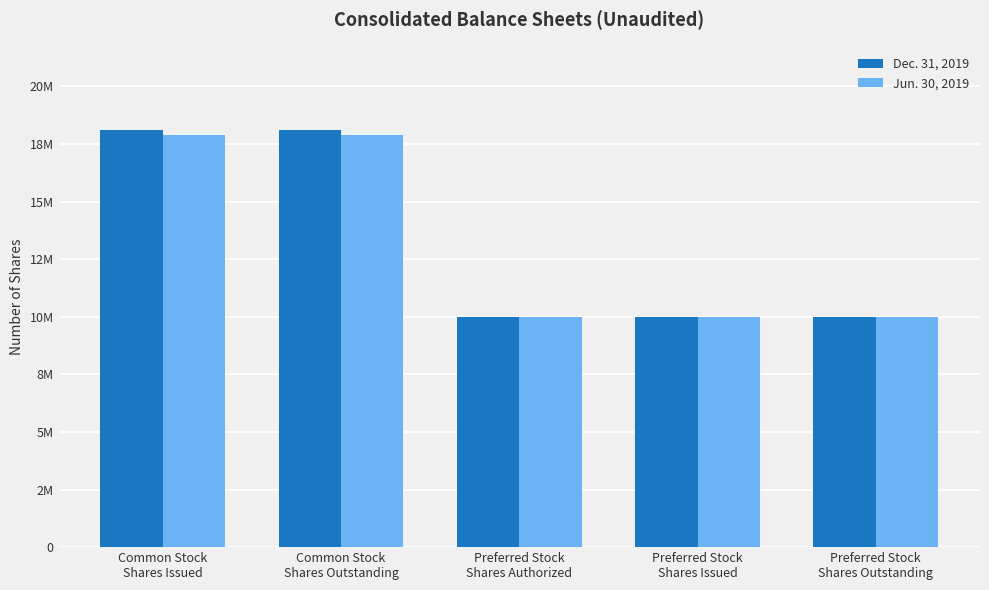

Between Common Stock
Shares Outstanding and Preferred Stock
Shares Issued, which series saw the biggest shift?

Dec. 31, 2019